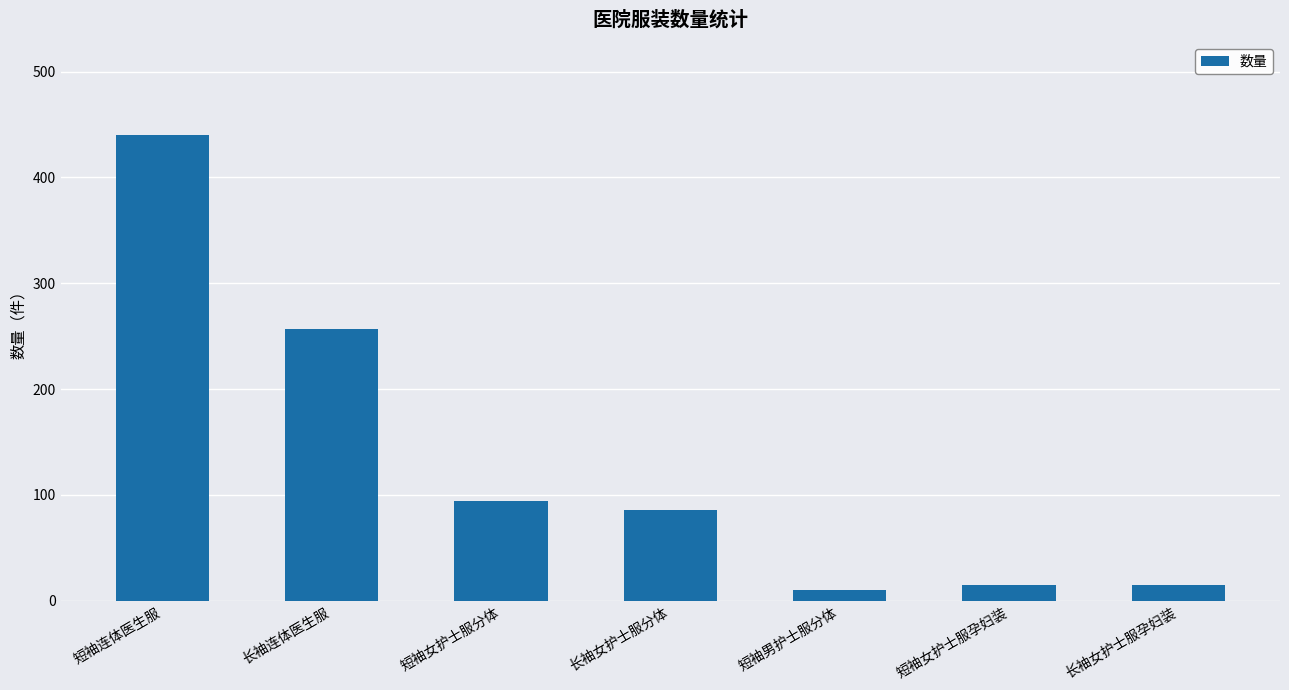

How many data points does each series have?

7